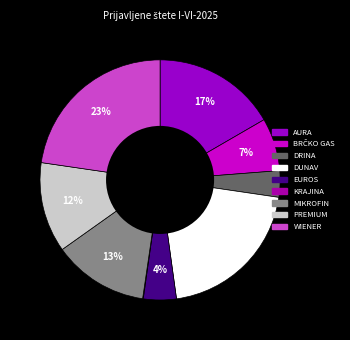

Rank the categories by value from lowest to highest.

KRAJINA, DRINA, EUROS, BRČKO GAS, PREMIUM, MIKROFIN, AURA, DUNAV, WIENER